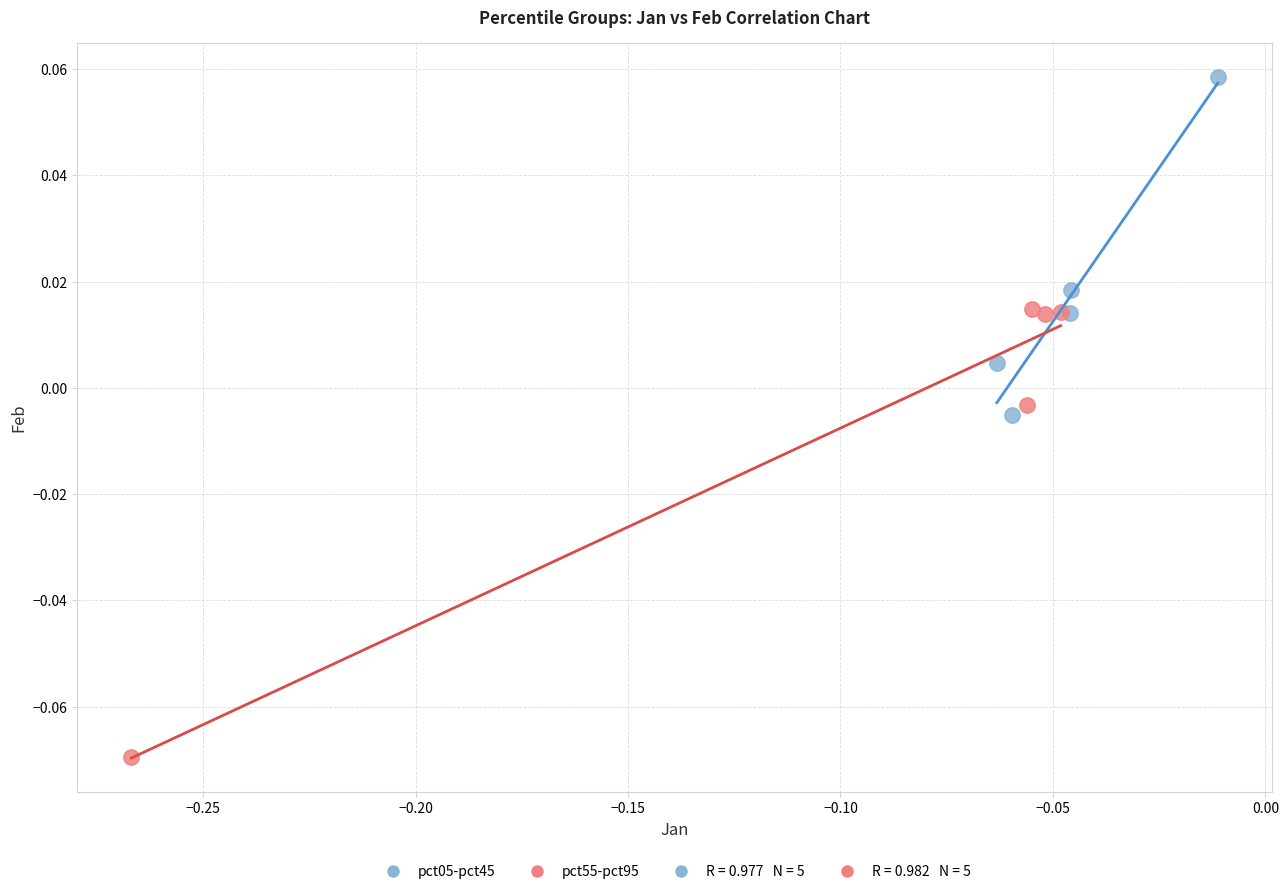

Which series reaches the maximum Y coordinate?

pct05-pct45